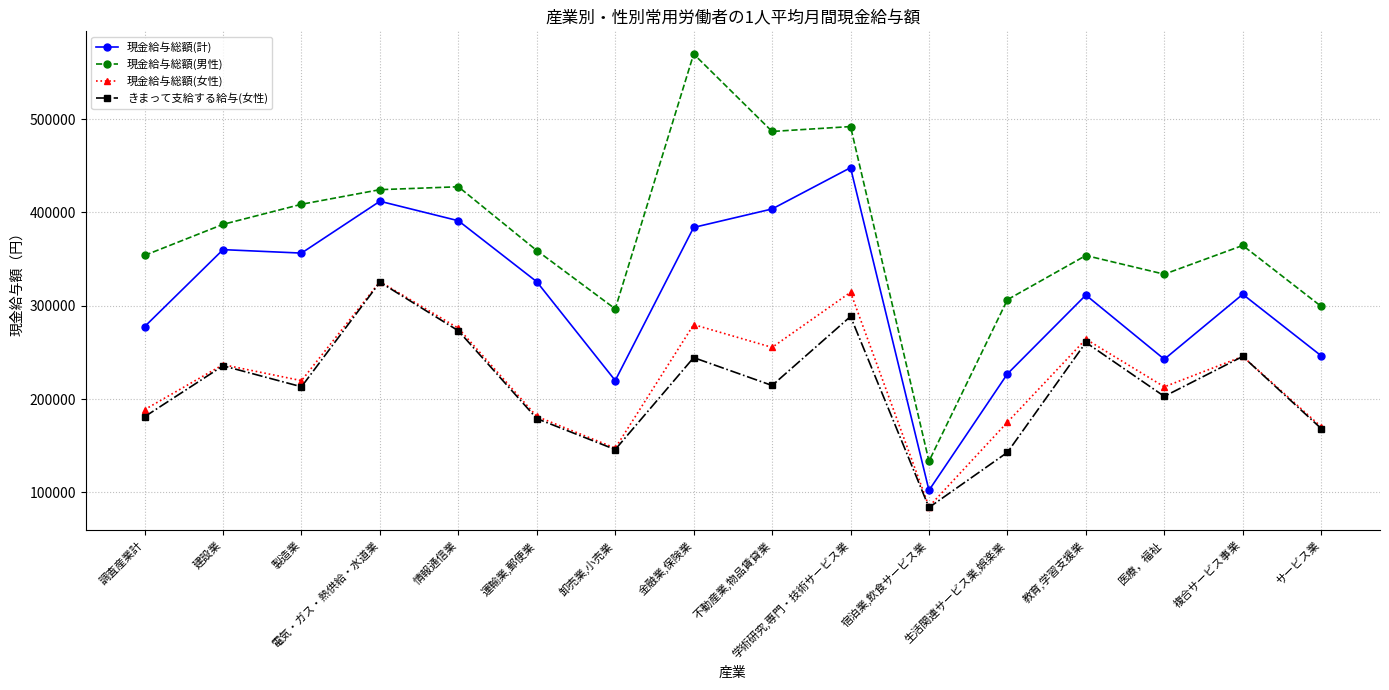

Which series has the widest spread of values?

現金給与総額(男性)